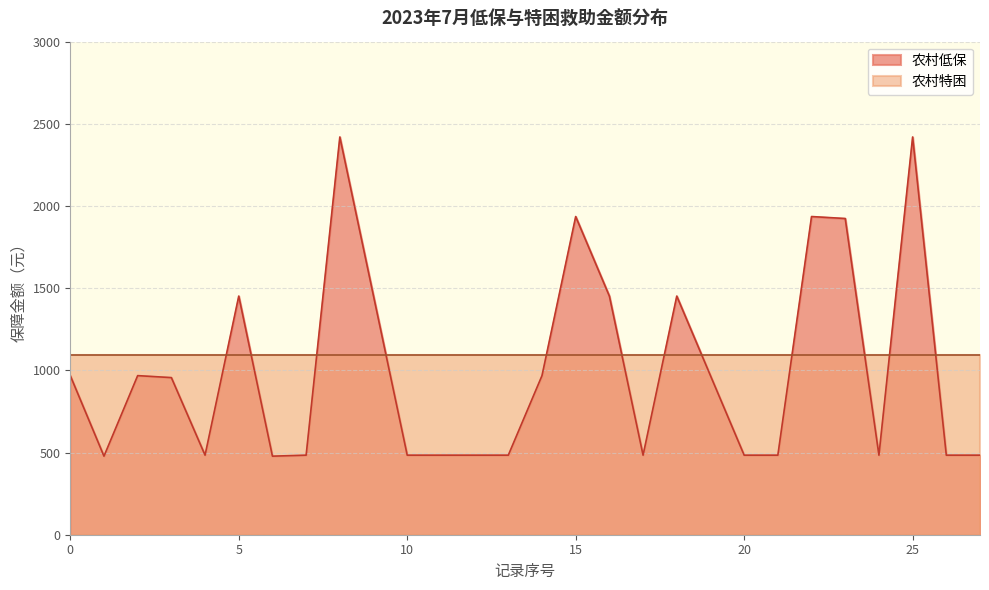

True or false: there are more than 0 points higher than both neighbors.

True